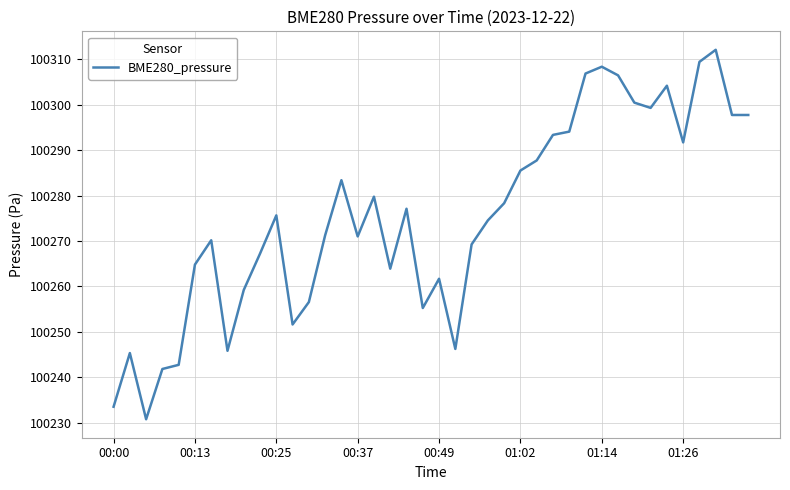

What is the difference between the maximum and minimum values?

81.3